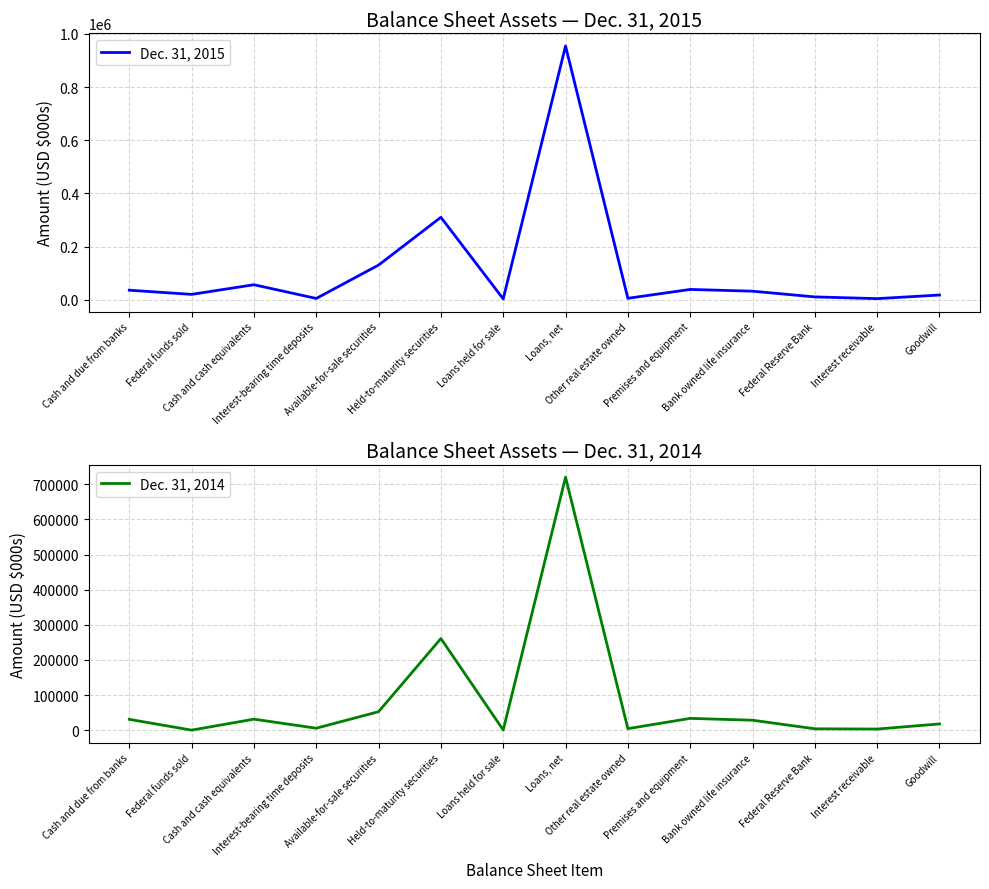

How many interior local valleys does the Dec. 31, 2015 series have?

5